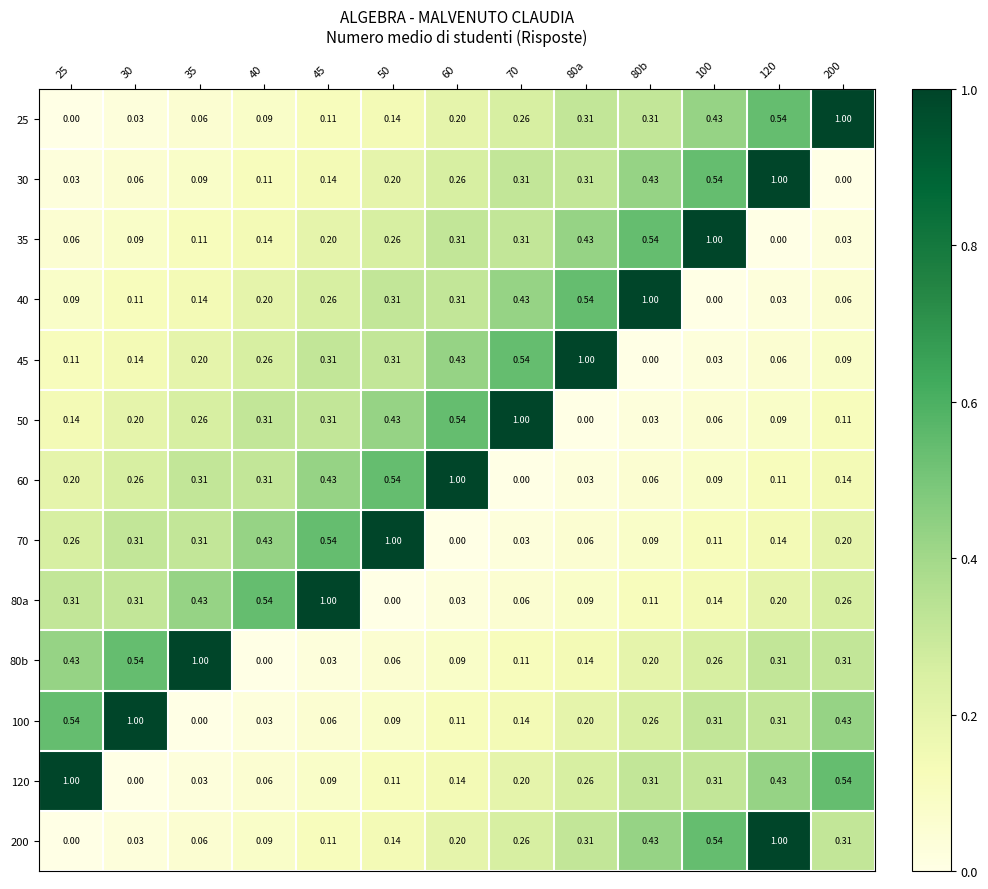

Is the value of 80a at 70 greater than the value of 45 at 60?

No